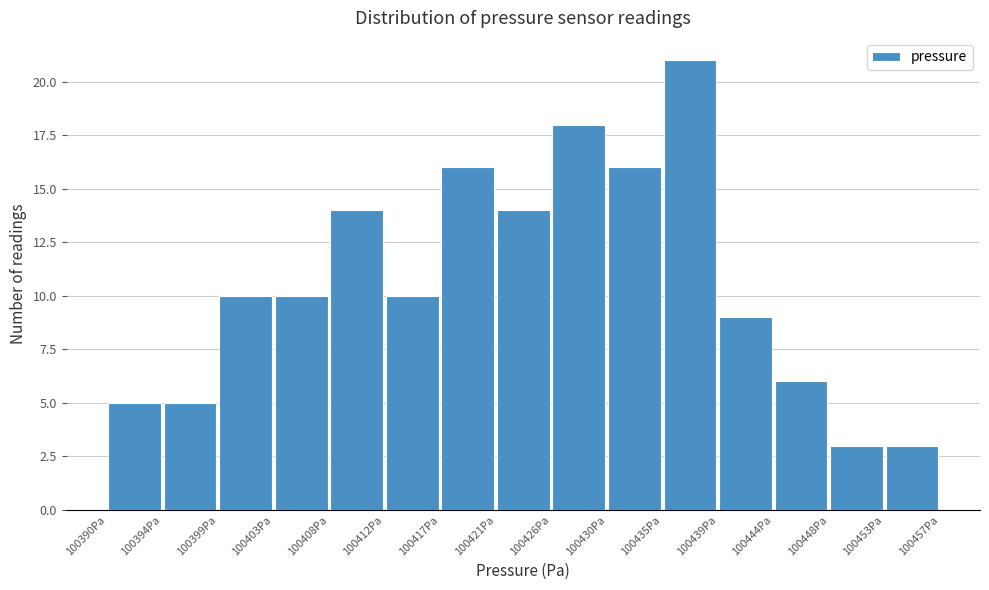

Reading left to right, list every bar in this chart as the range it spans on the x-axis followed by its height. Neither the bar edges nor the heights are printed on the chart, so give them approximately, as read against the axes.

100390.0 to 100394.5: 5
100394.5 to 100399.0: 5
100399.0 to 100403.5: 10
100403.5 to 100408.0: 10
100408.0 to 100412.5: 14
100412.5 to 100417.0: 10
100417.0 to 100421.5: 16
100421.5 to 100425.5: 14
100425.5 to 100430.0: 18
100430.0 to 100434.5: 16
100434.5 to 100439.0: 21
100439.0 to 100443.5: 9
100443.5 to 100448.0: 6
100448.0 to 100452.5: 3
100452.5 to 100457.0: 3